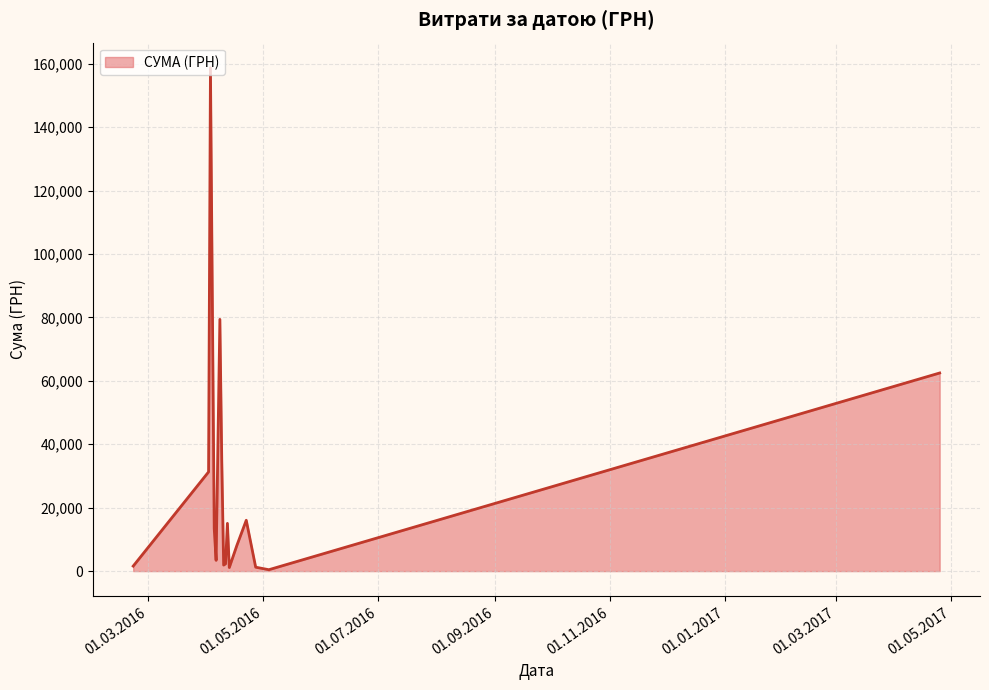

What is the greatest value displayed?

158758.0